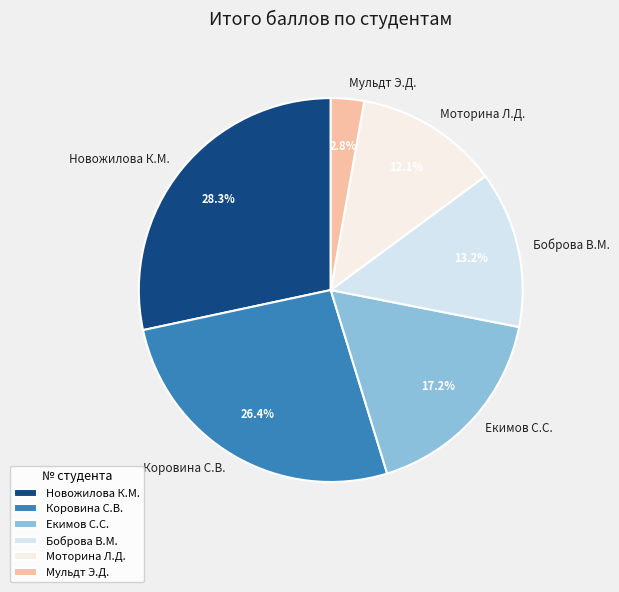

What portion of the pie excludes Моторина Л.Д.?

87.9%